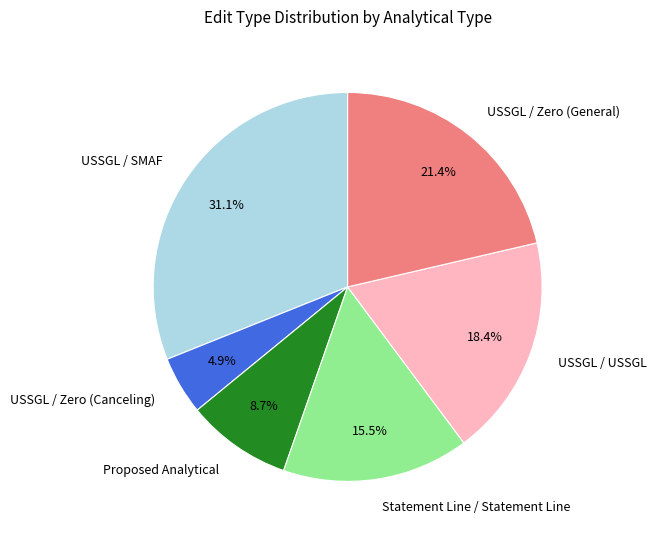

Is it true that USSGL / USSGL is 18% of the pie?

True